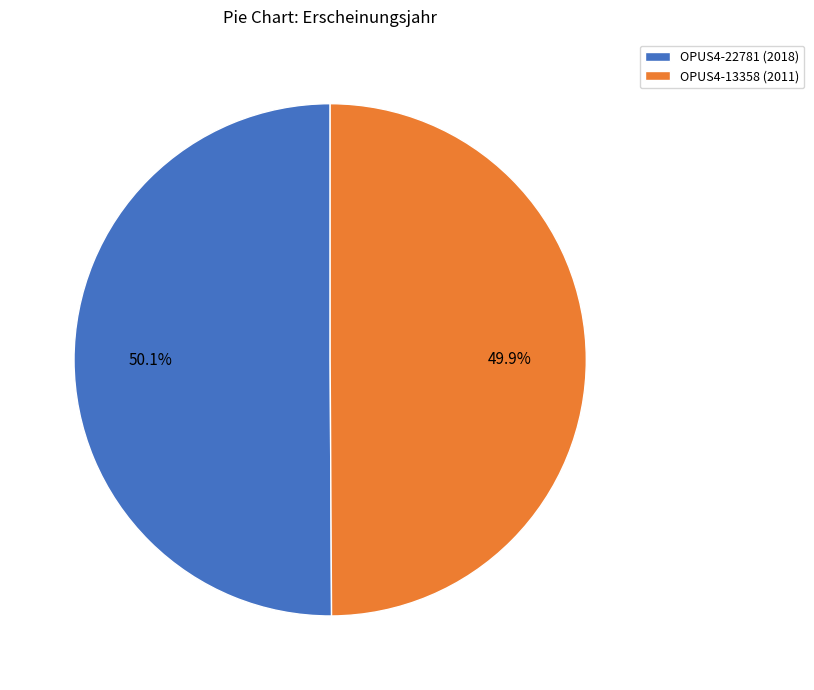

Is there a majority slice in this chart?

Yes